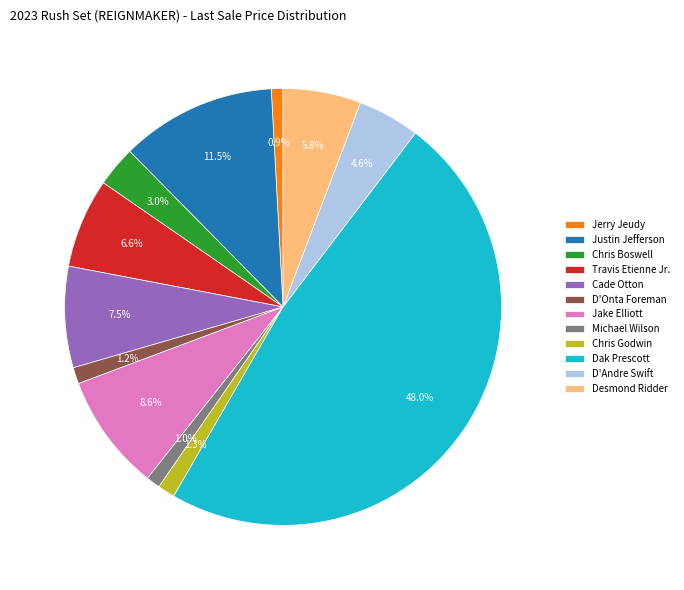

Is the sum of Dak Prescott and Justin Jefferson greater than half?

Yes